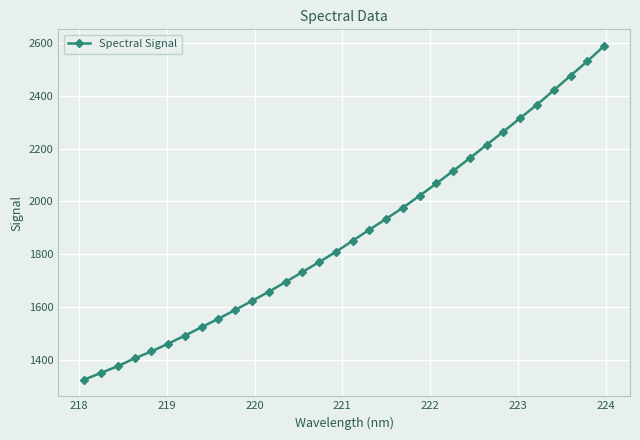

Reading right to left, transcribe all the data shown in this chart.

2589.9	2531.8	2477.1	2422.0	2367.2	2316.7	2265.1	2215.4	2164.8	2116.0	2068.7	2022.0	1976.6	1934.2	1892.9	1851.1	1808.7	1770.1	1732.1	1694.5	1657.2	1622.8	1588.5	1555.2	1523.2	1491.1	1460.4	1430.9	1404.6	1375.0	1349.5	1324.0